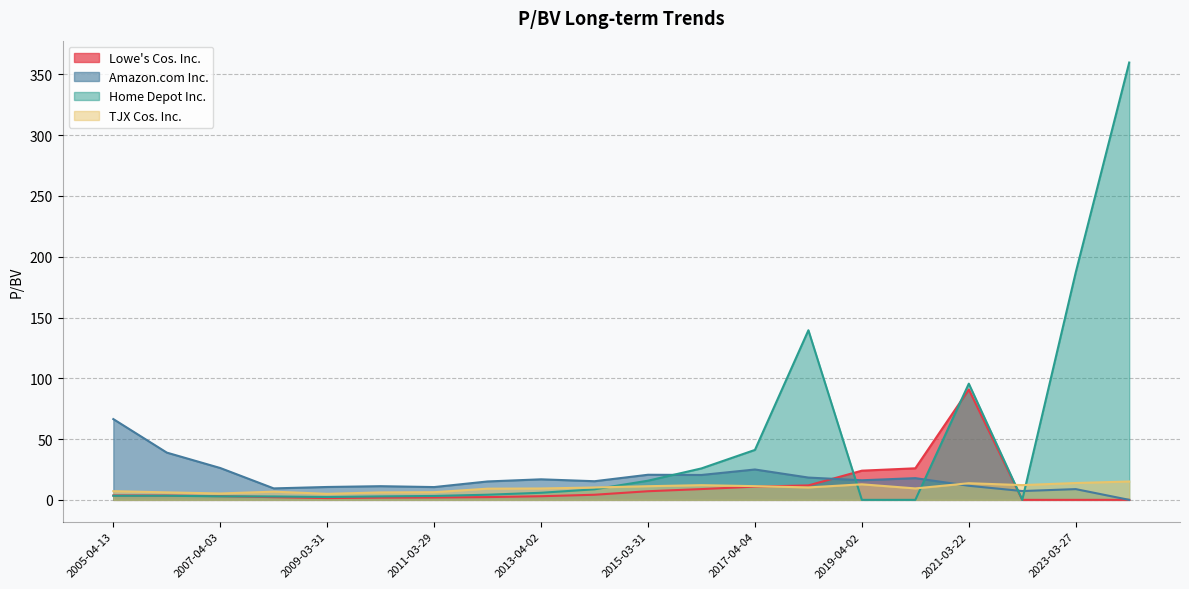

How many interior local valleys does the Home Depot Inc. series have?

2